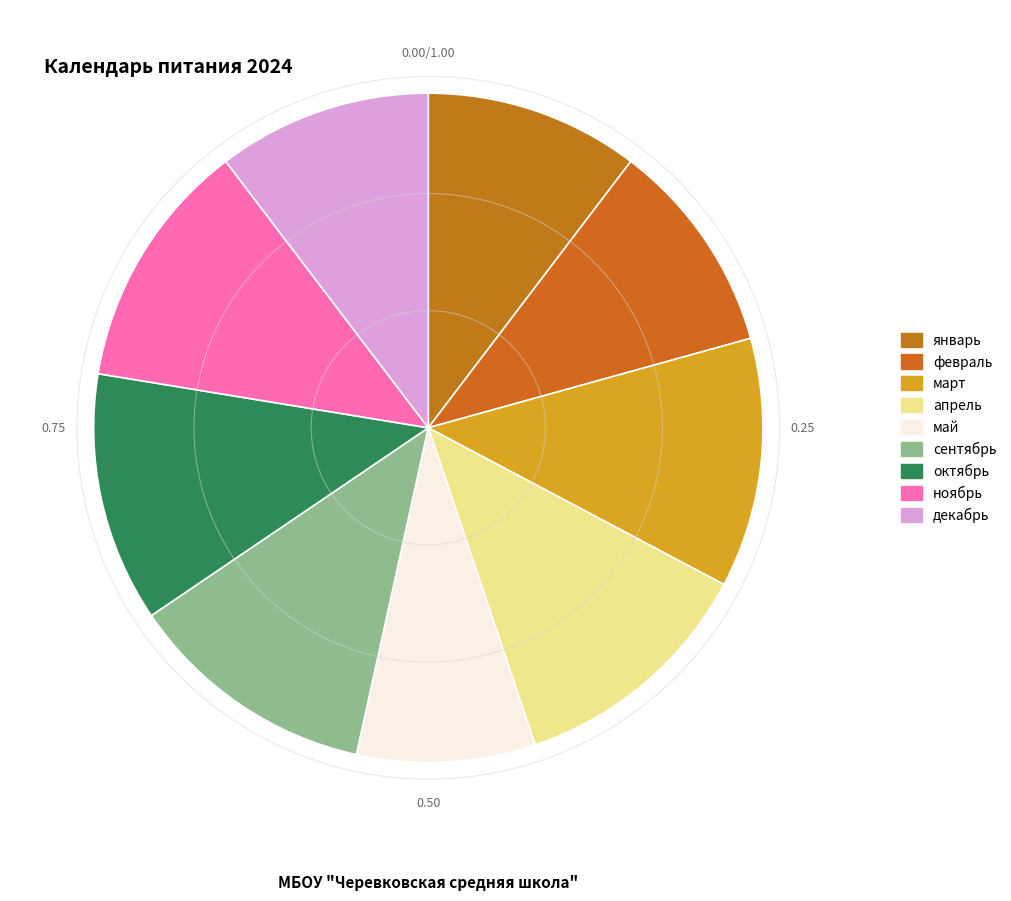

To the nearest percent, what percentage of the pie is октябрь?

12%